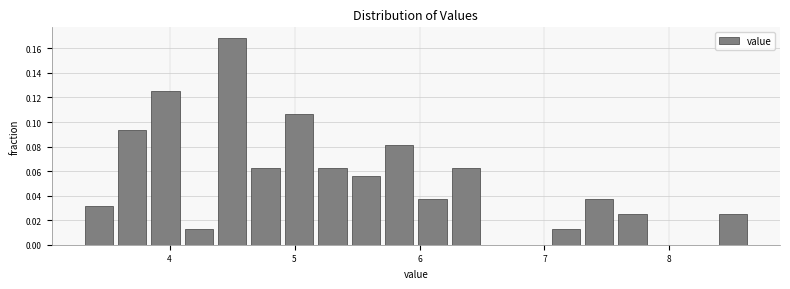

Around what value on the x-axis is the tallest bar? Give the approximate position of its centre, as read against the axis.

4.5